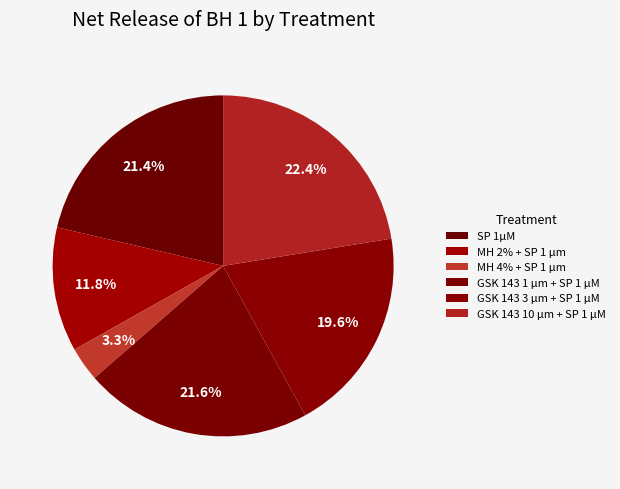

To the nearest percent, what is the difference between the largest and smallest slice percentages?

19%